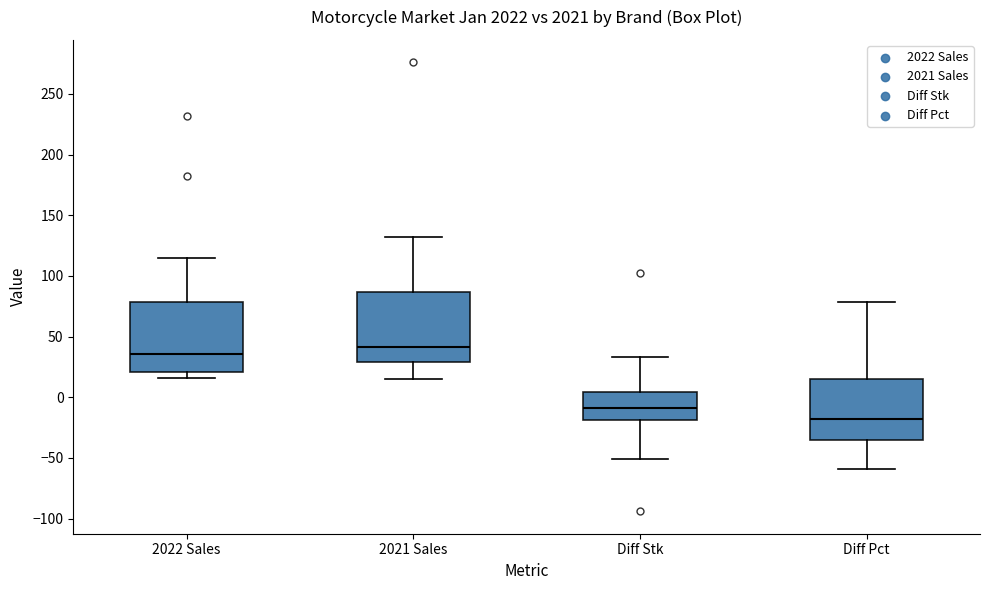

Where is the lower edge of the box for 2021 Sales on the y-axis? The values are not printed on the chart, so give them approximately, as read against the axis.

30